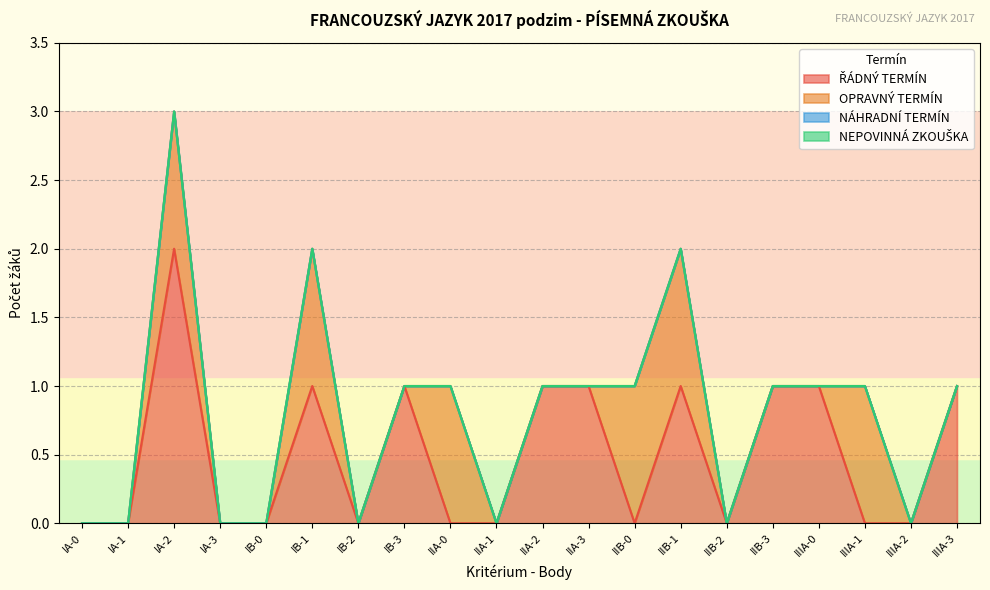

True or false: OPRAVNÝ TERMÍN and NEPOVINNÁ ZKOUŠKA cross at least once.

False